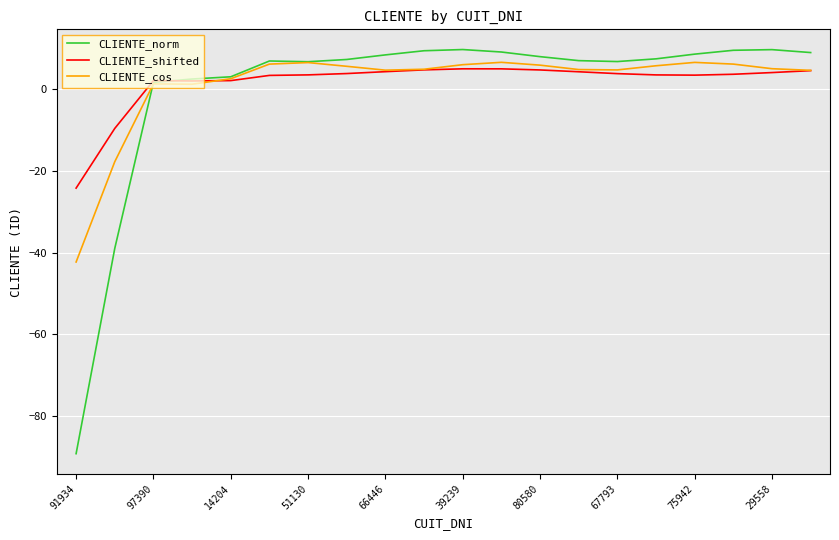

What is the smallest value displayed?

-89.2